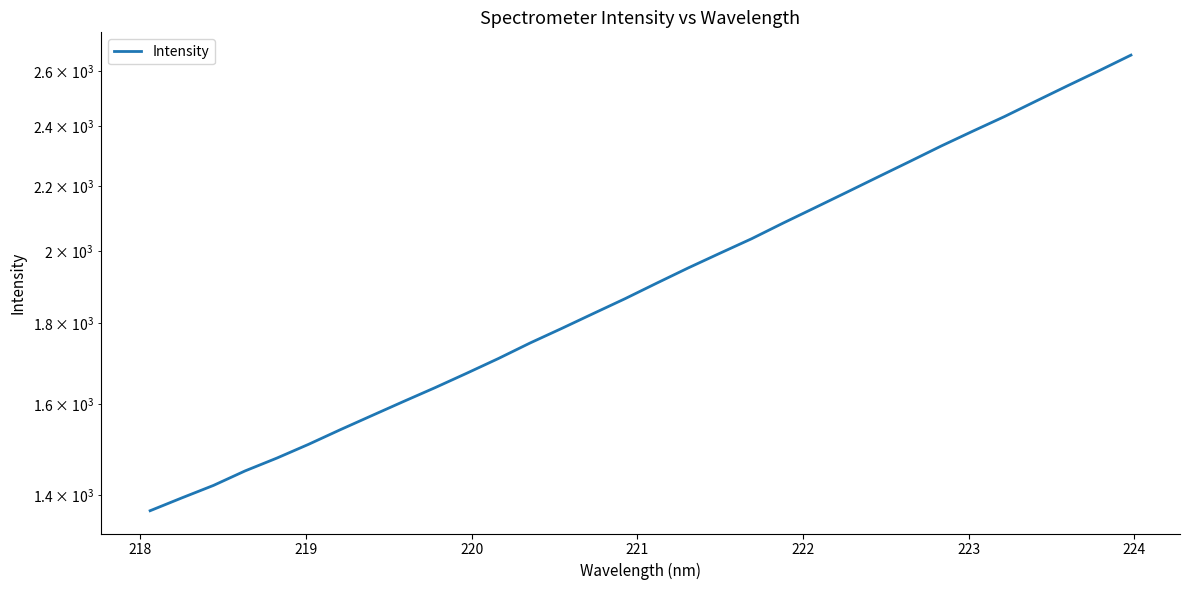

Reading right to left, extract all data points from this chart.

2662.6	2603.2	2546.4	2490.0	2434.3	2383.0	2331.9	2279.5	2228.8	2179.0	2130.7	2083.7	2036.4	1993.8	1951.6	1908.6	1865.8	1825.9	1786.5	1748.9	1709.8	1673.4	1638.6	1605.7	1573.0	1540.8	1508.3	1478.3	1451.0	1420.6	1394.9	1369.0